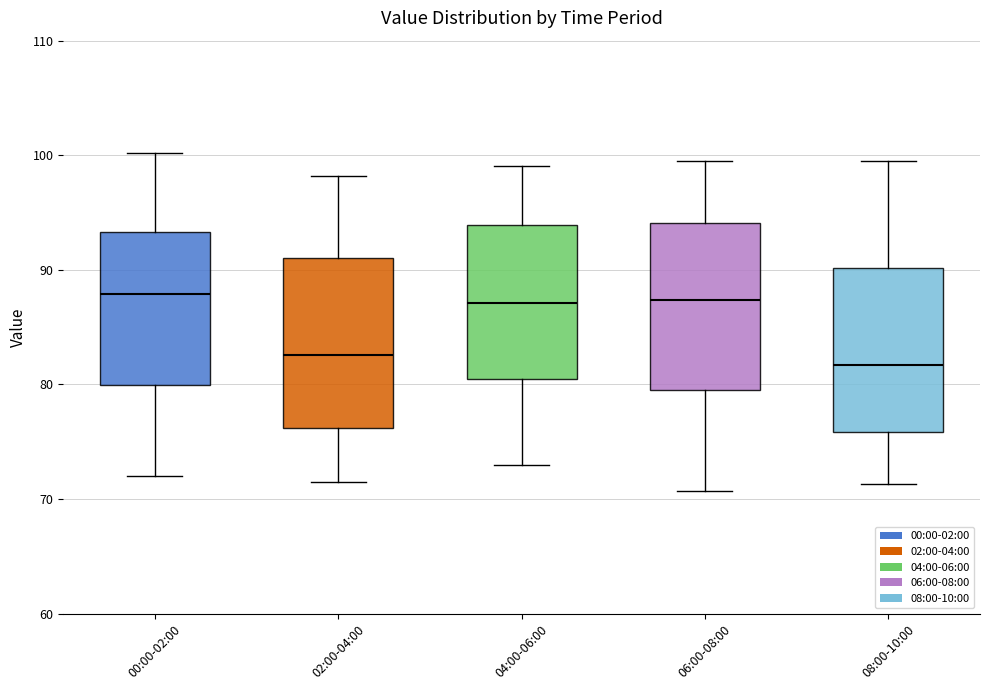

Where does the median line of the box for 06:00-08:00 sit on the y-axis? The values are not printed on the chart, so give them approximately, as read against the axis.

87